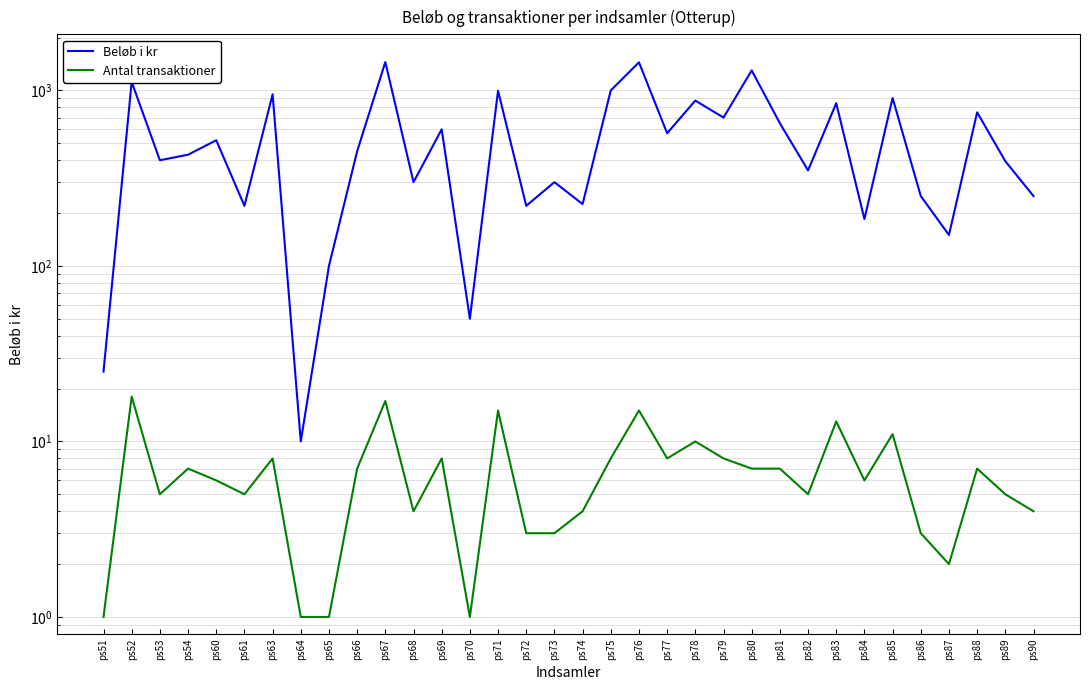

Reading left to right, transcribe all the data shown in this chart.

Beløb i kr: 25	1118	400	430	520	220	950	10	100	450	1450	300	600	50	995	220	300	225	1000	1445	570	875	700	1300	650	350	845	185	905	250	150	750	395	250
Antal transaktioner: 1	18	5	7	6	5	8	1	1	7	17	4	8	1	15	3	3	4	8	15	8	10	8	7	7	5	13	6	11	3	2	7	5	4